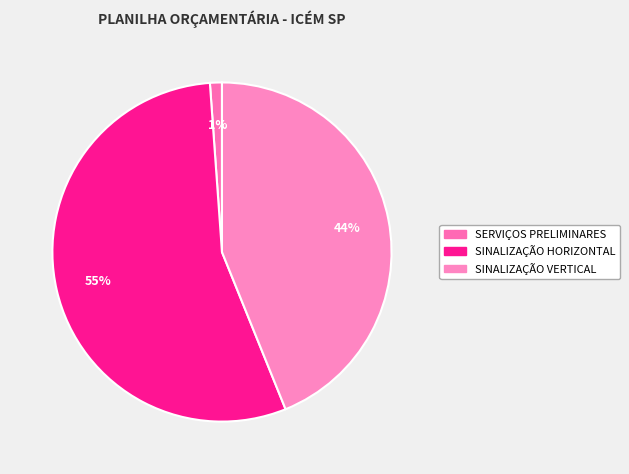

Is it true that SINALIZAÇÃO VERTICAL is 50% of the pie?

False